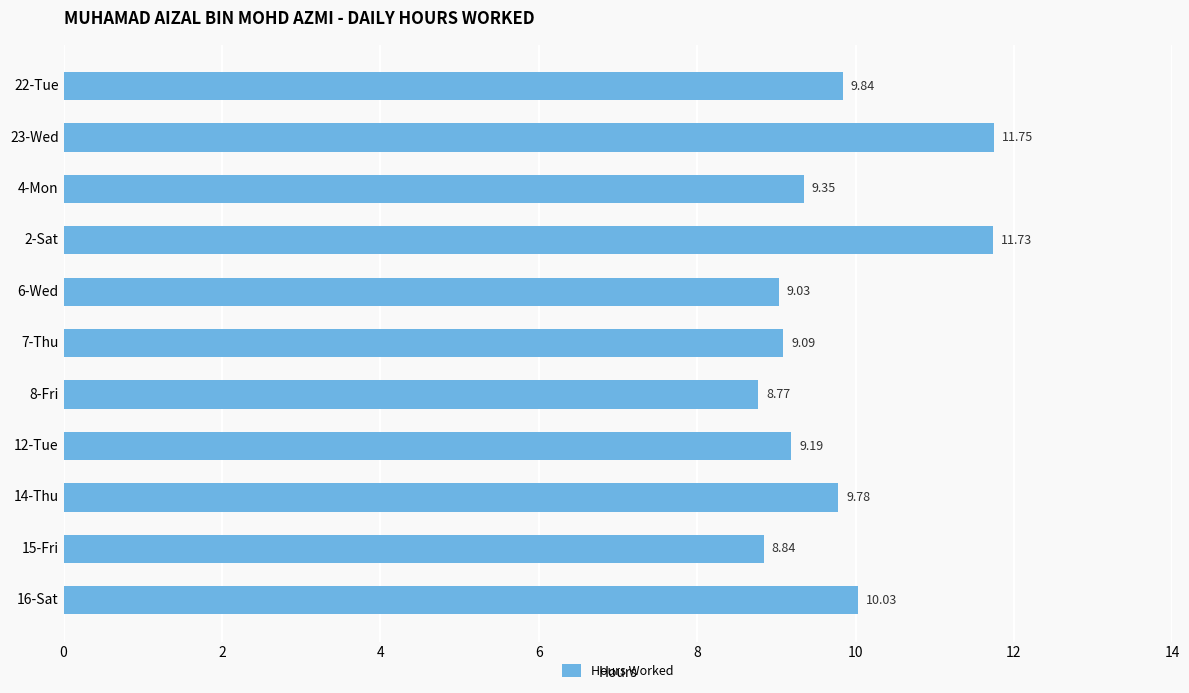

What is the sum of the values at 2-Sat and 7-Thu?

20.8